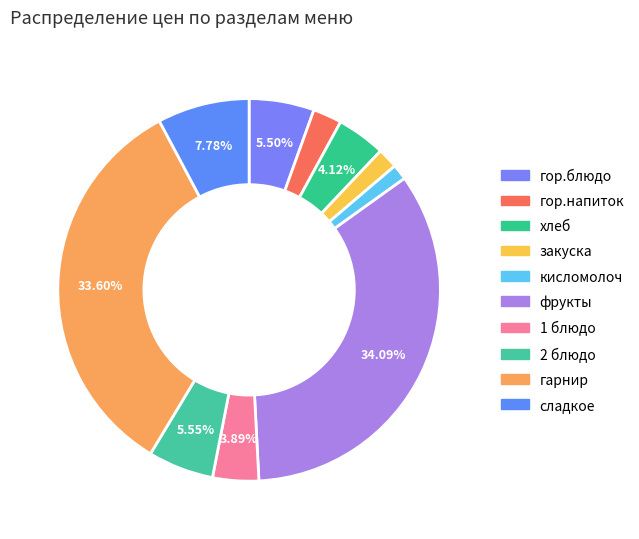

To the nearest percent, what is the difference between the largest and smallest slice percentages?

33%